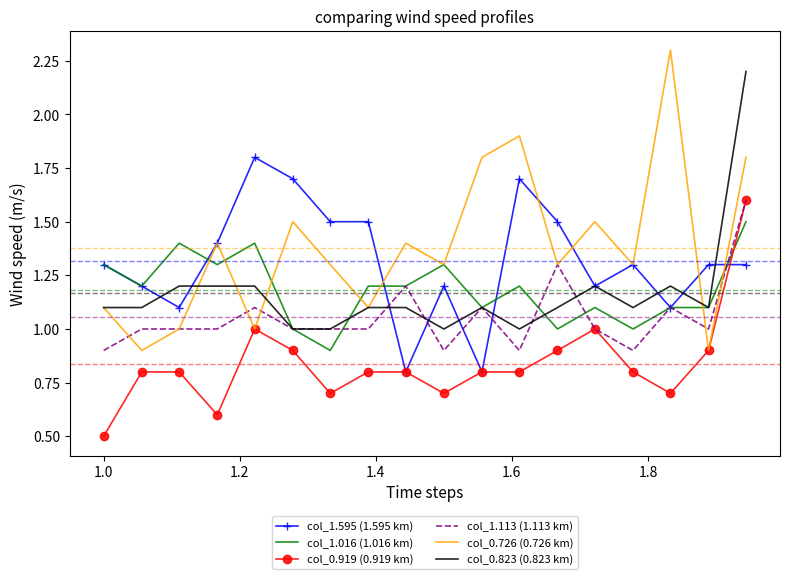

What is the lowest value of the col_1.016 (1.016 km) series?

0.9